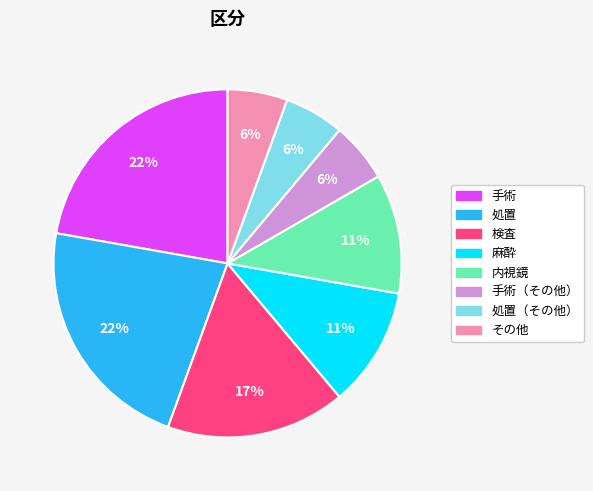

Does any single category account for the majority?

No